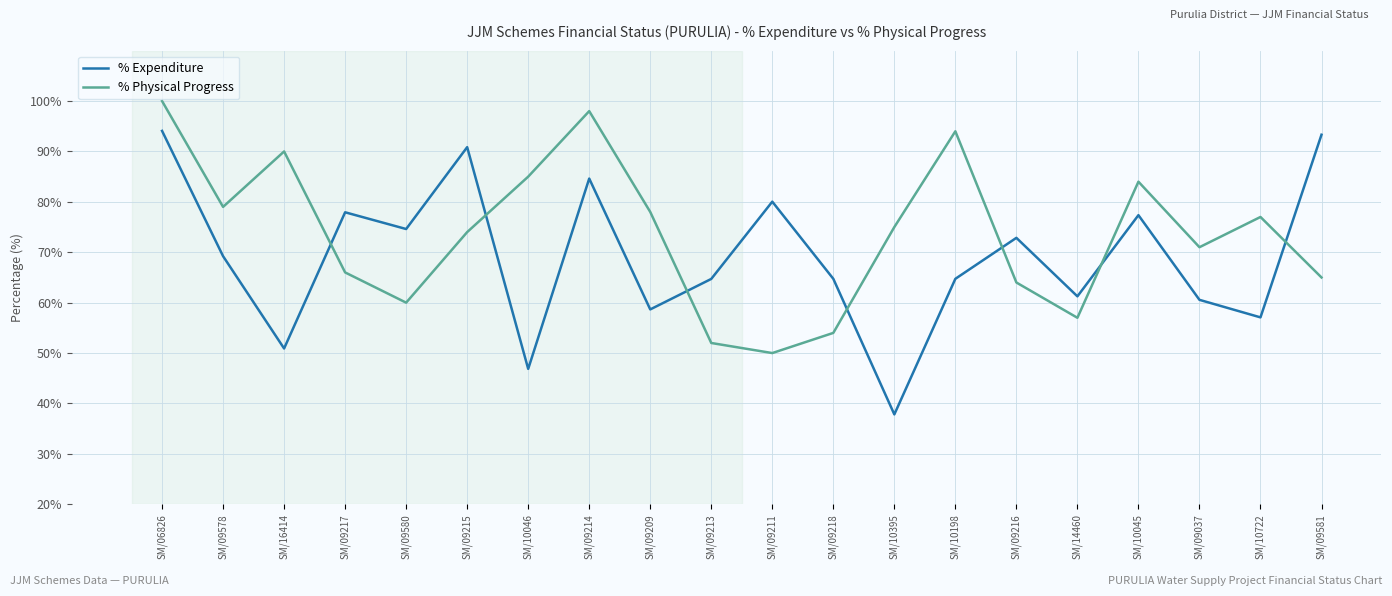

What position from the right is SM/09209?

12